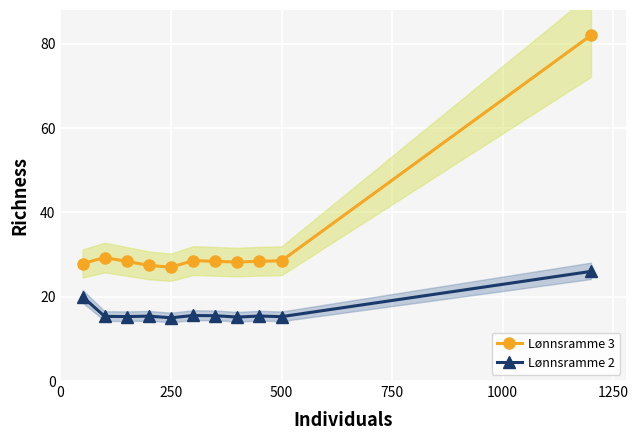

What is the highest value of the Lønnsramme 2 series?

26.0